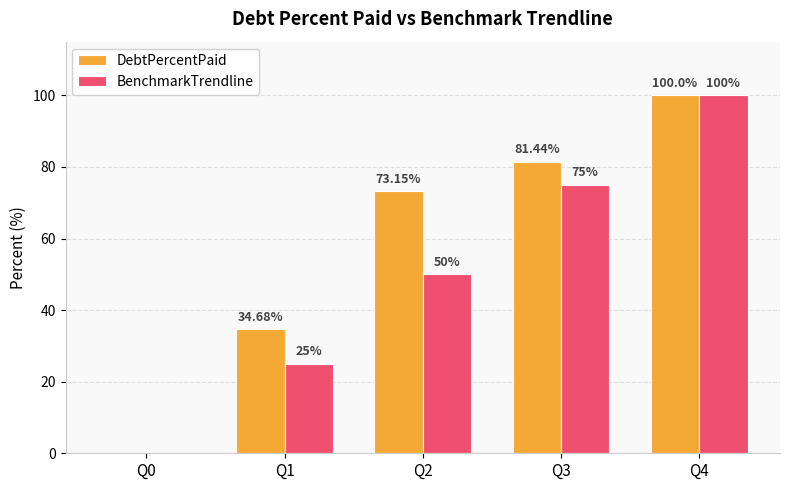

Which series changed the most between Q0 and Q1?

DebtPercentPaid